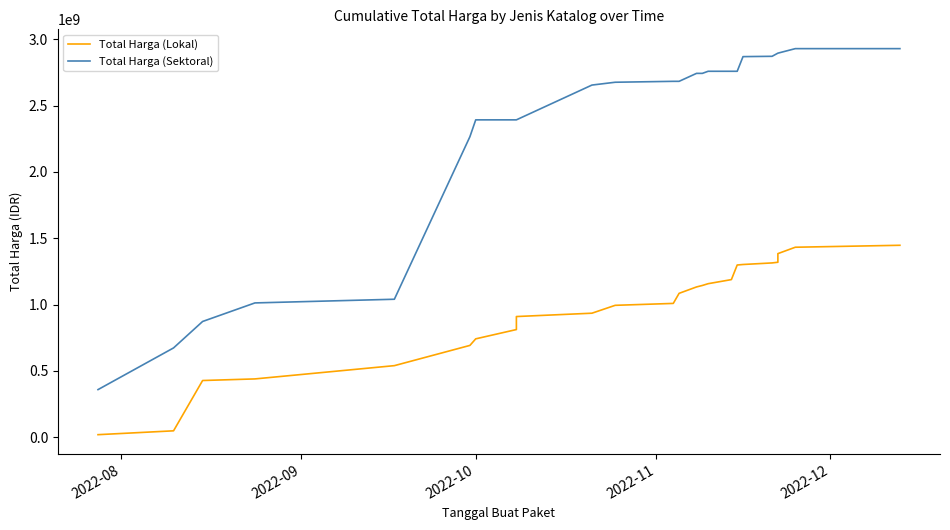

List the series in order of their peak value, highest first.

Total Harga (Sektoral), Total Harga (Lokal)